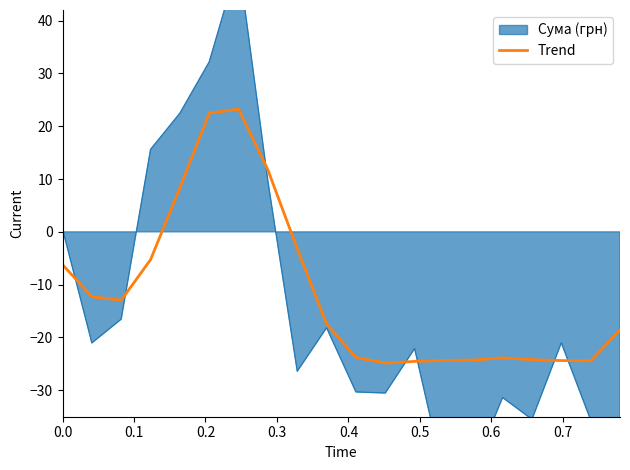

What is the minimum value for Trend?

-24.8